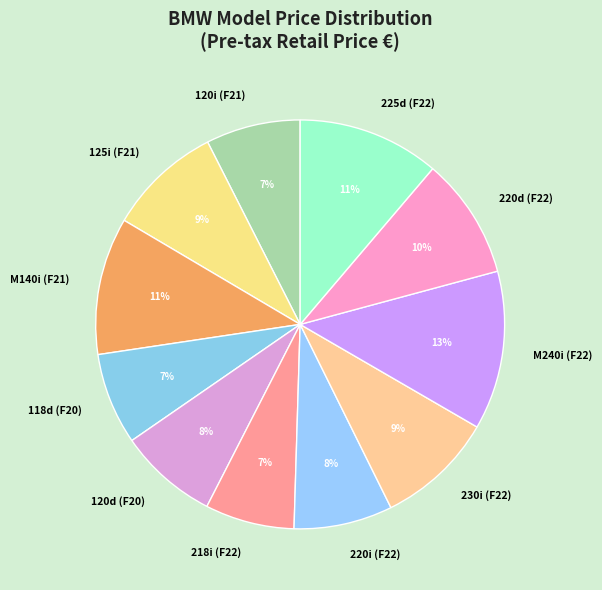

Is the sum of M140i (F21) and 118d (F20) greater than half?

No